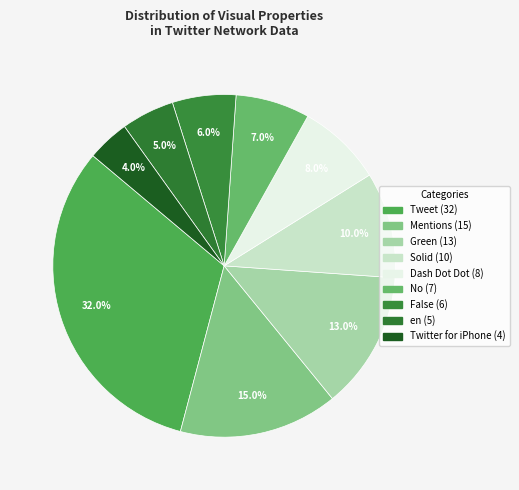

Rank the categories by value from lowest to highest.

Twitter for iPhone, en, False, No, Dash Dot Dot, Solid, Green, Mentions, Tweet